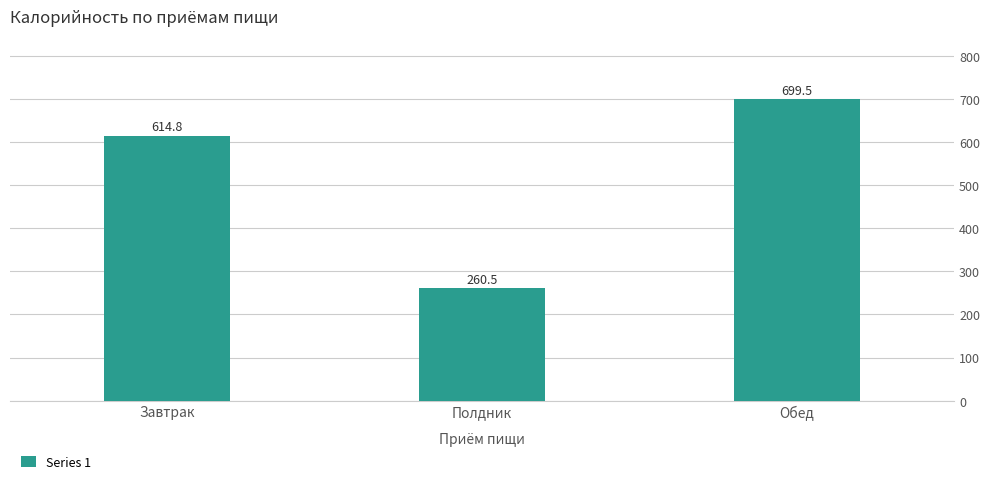

Count the number of values greater than 614.

2